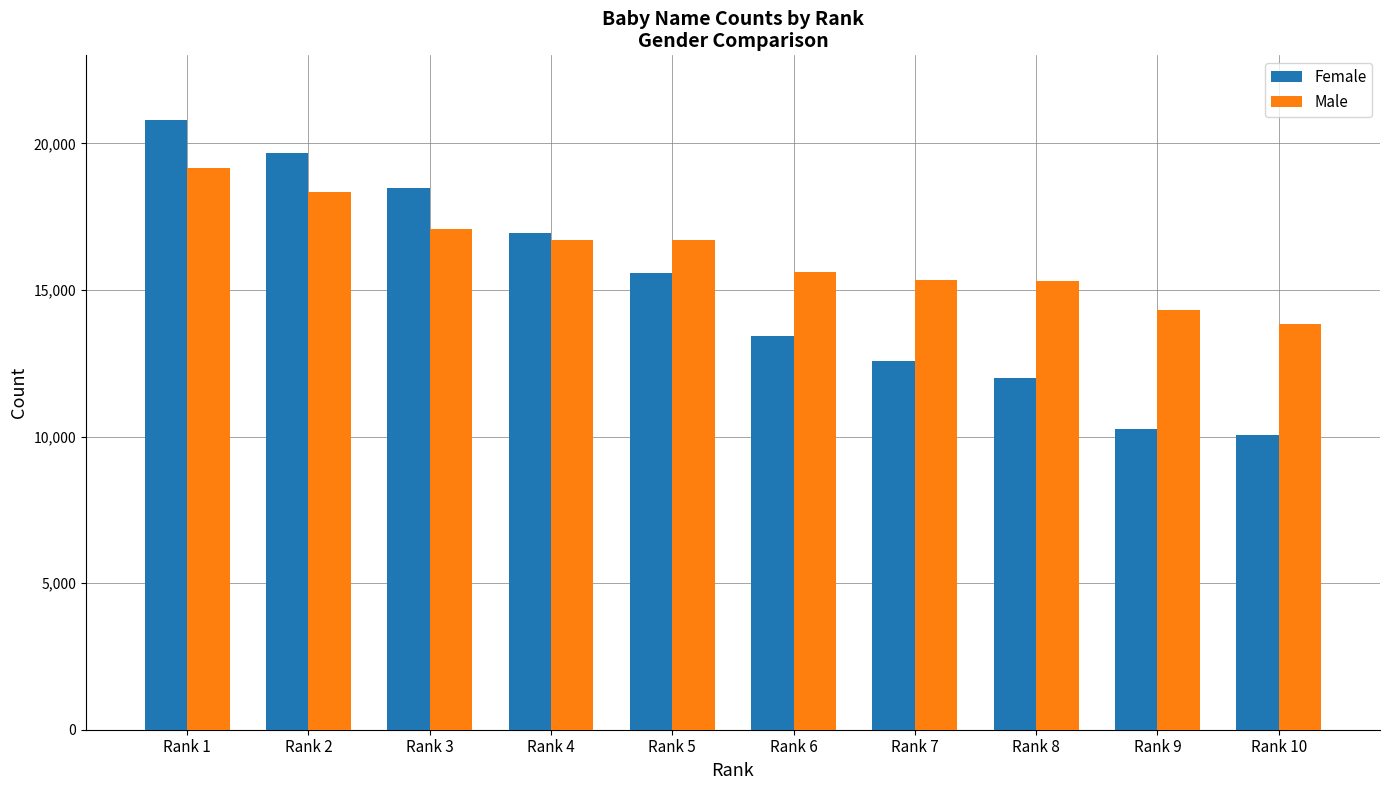

At how many categories does at least one series exceed 13681?

10